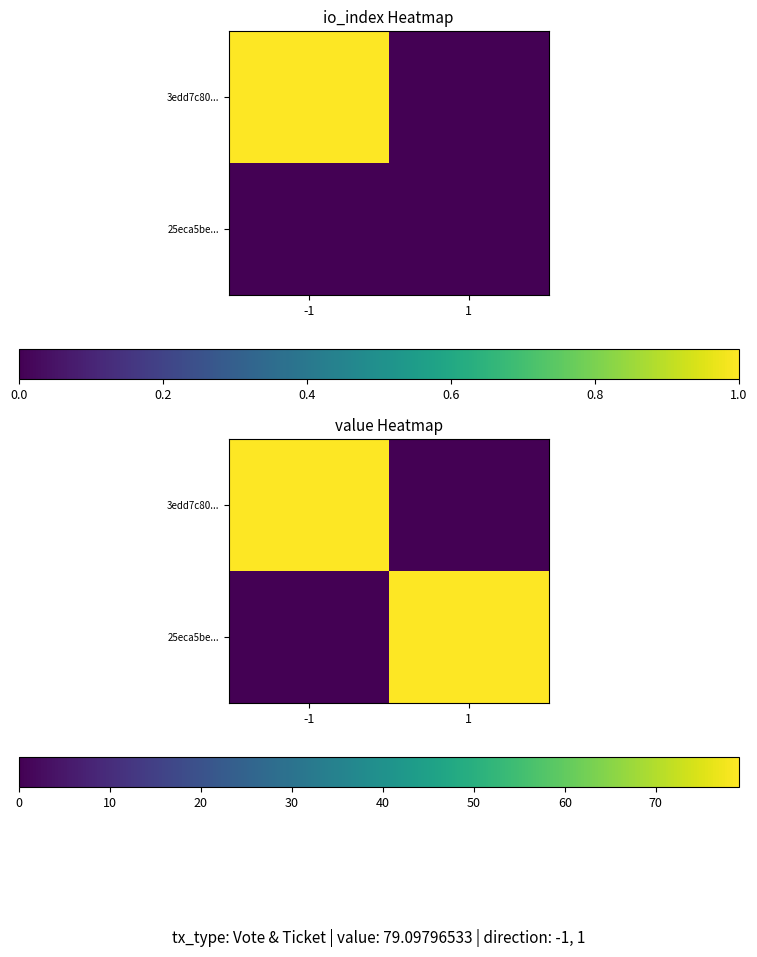

How many data points in 25eca5be... are above 79?

1